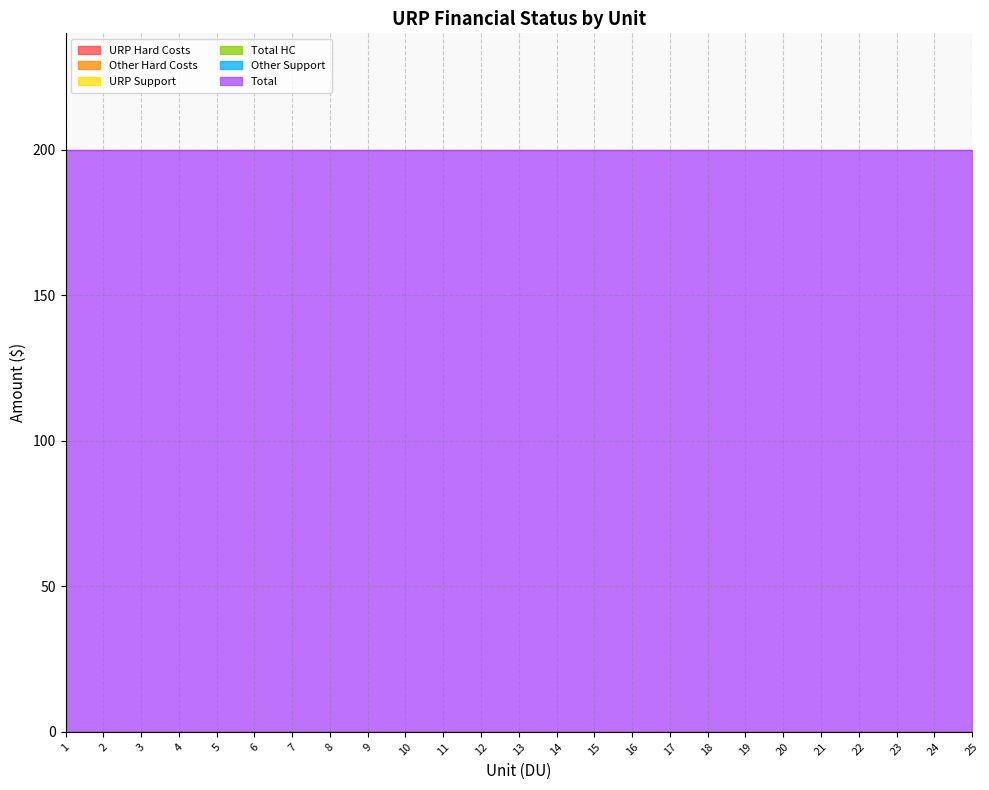

Which series has the largest total across all categories?

Total